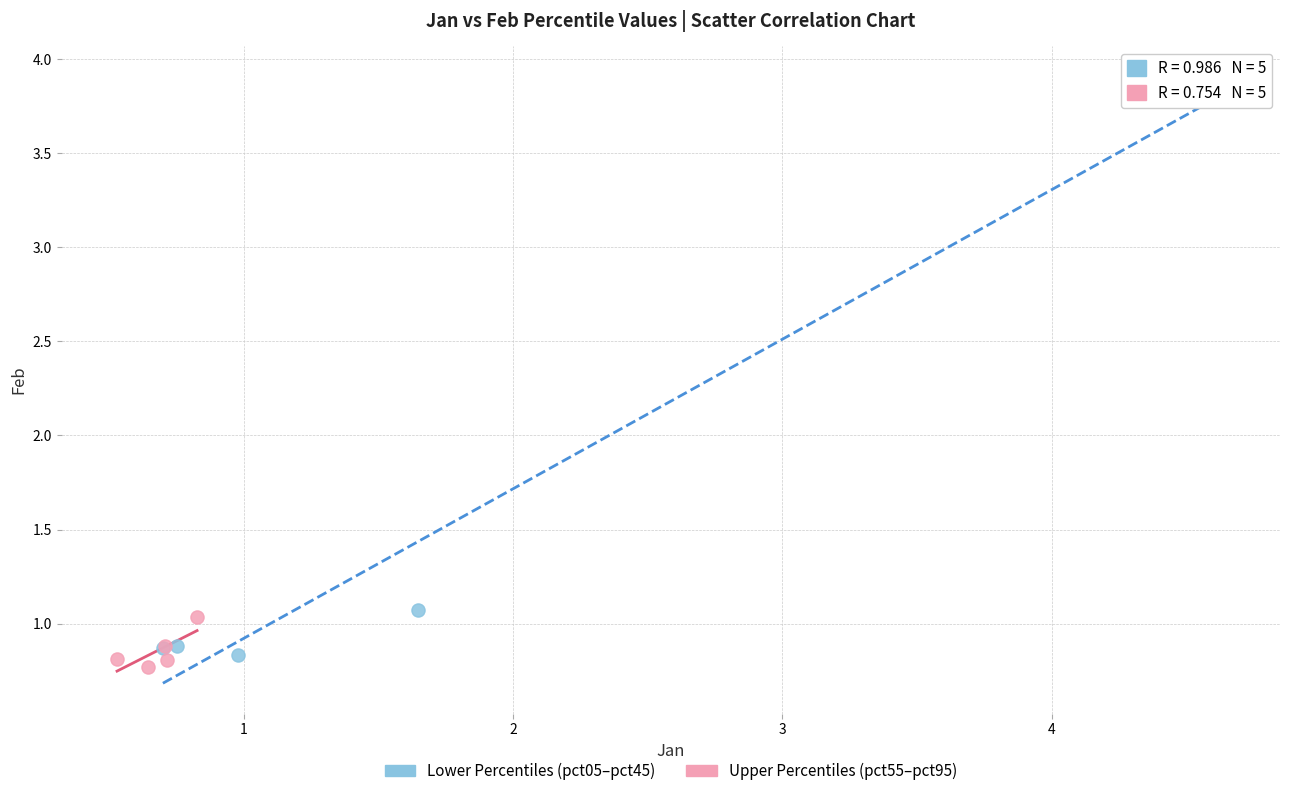

Which series reaches the maximum Y coordinate?

Lower Percentiles (pct05–pct45)